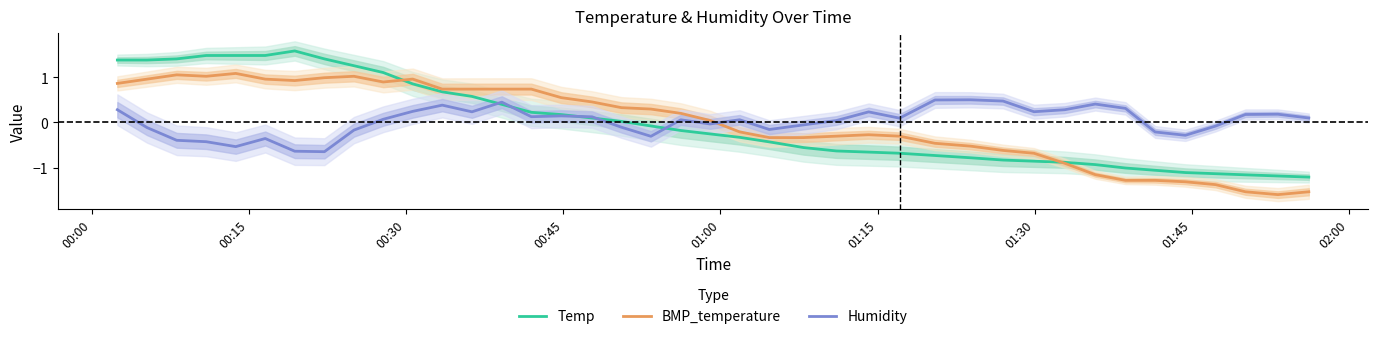

How many positive values does the BMP_temperature series have?

21